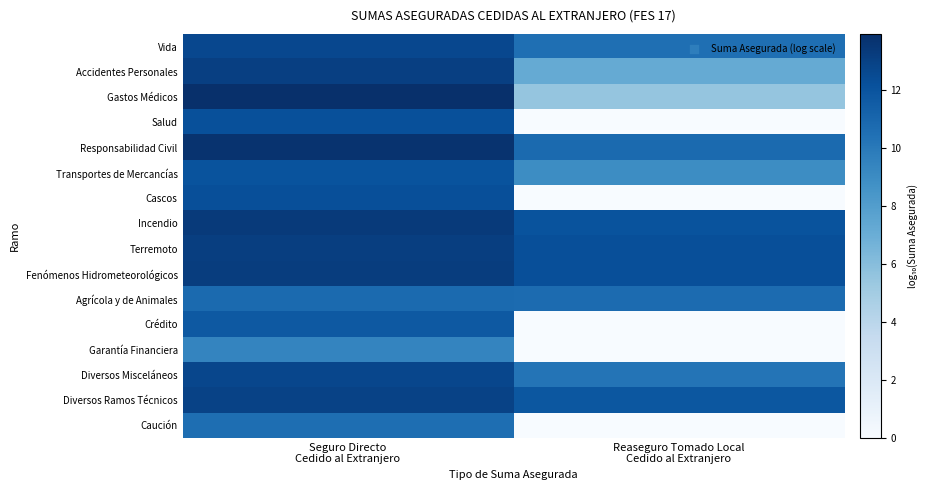

Which category has the lowest value across all series?

Reaseguro Tomado Local
Cedido al Extranjero